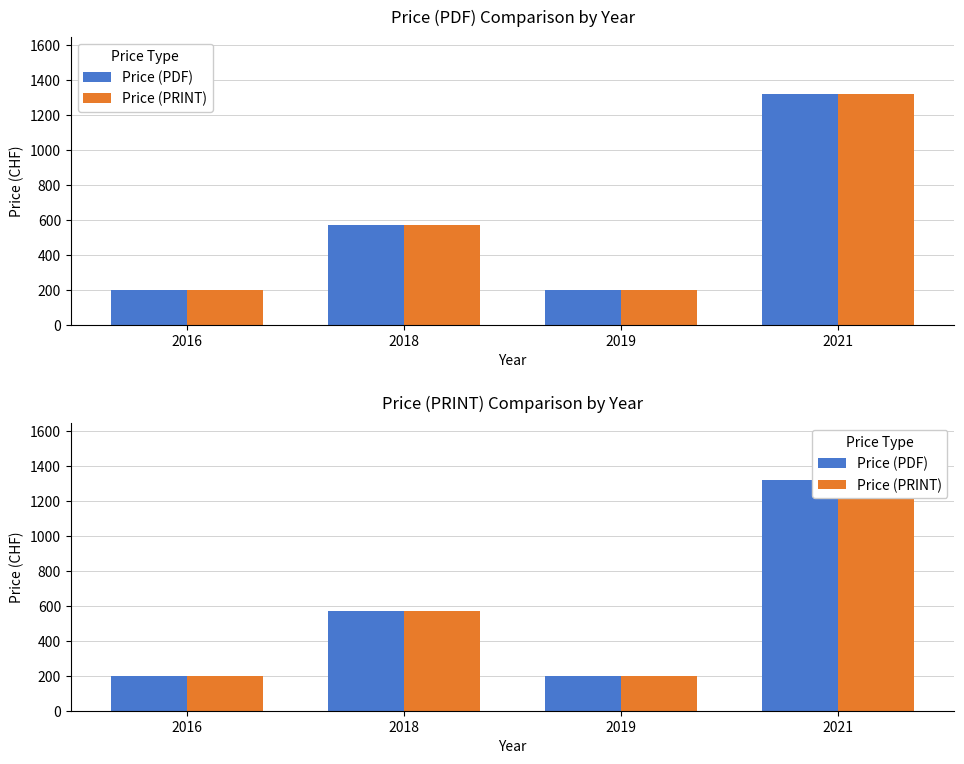

What is the difference between the maximum and minimum values in the Price (PDF) series?

1120